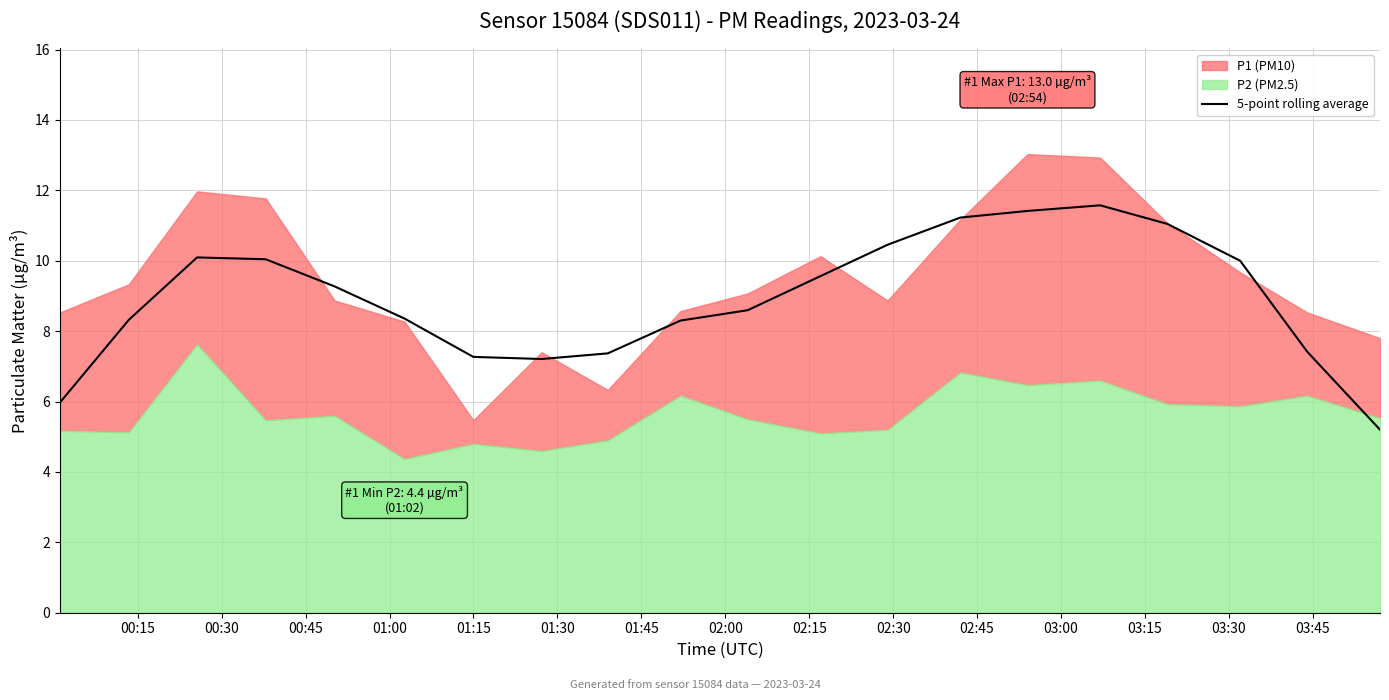

What is the minimum value for 5-point rolling average?

5.2